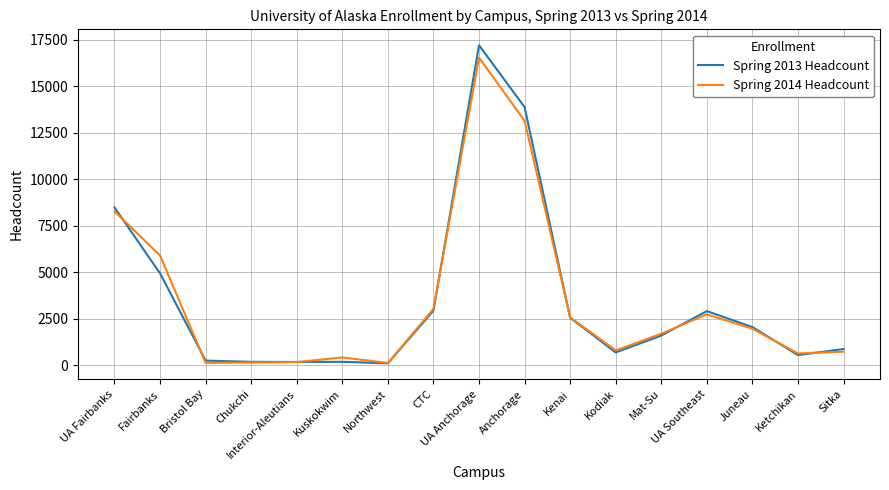

What is the greatest value displayed?

17199